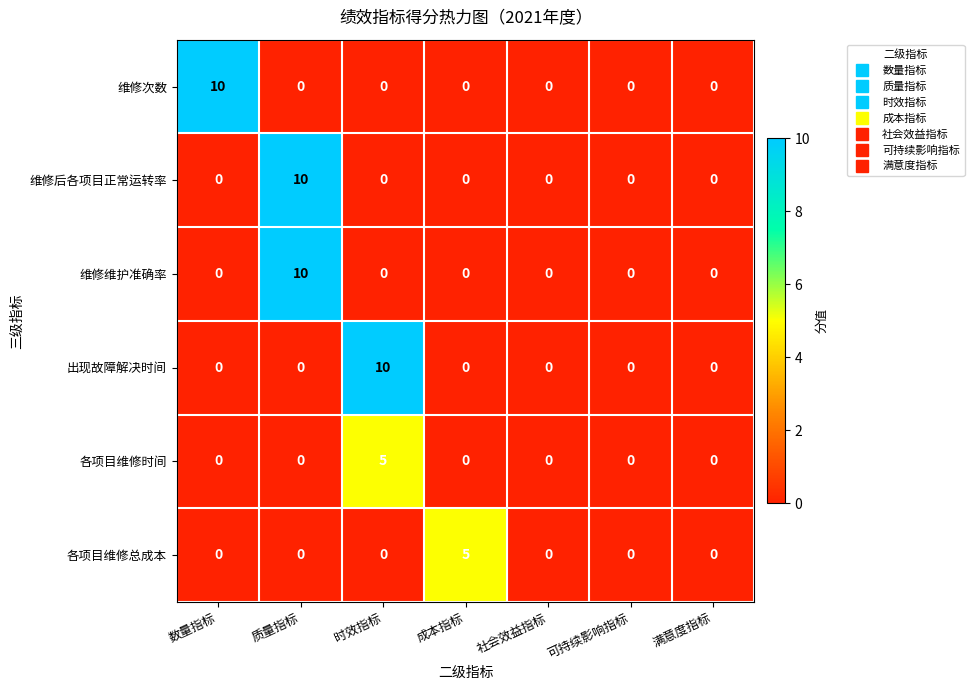

How many 出现故障解决时间 values are between 0 and 1?

6